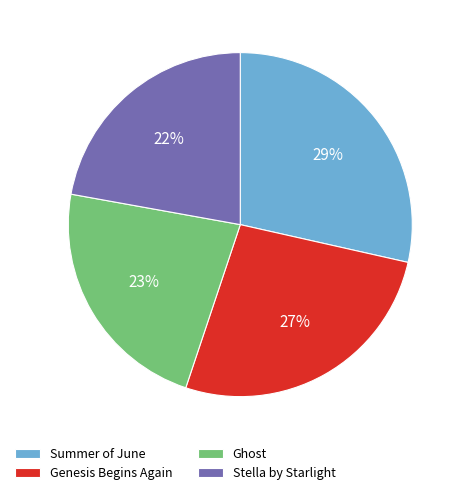

True or false: Ghost accounts for 23% of the total.

True